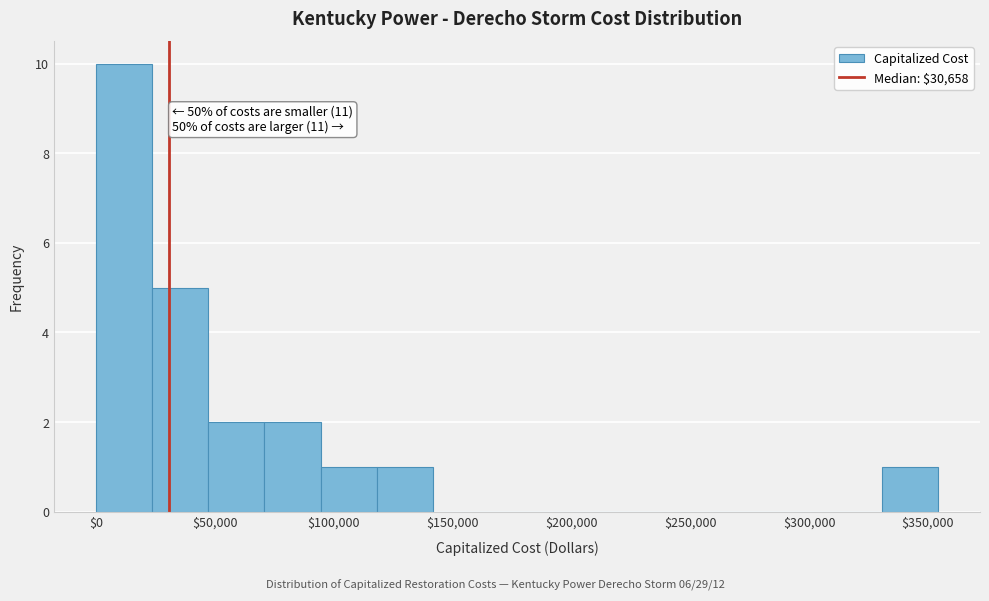

Over which range of the x-axis is the bar tallest?

0 to 25000